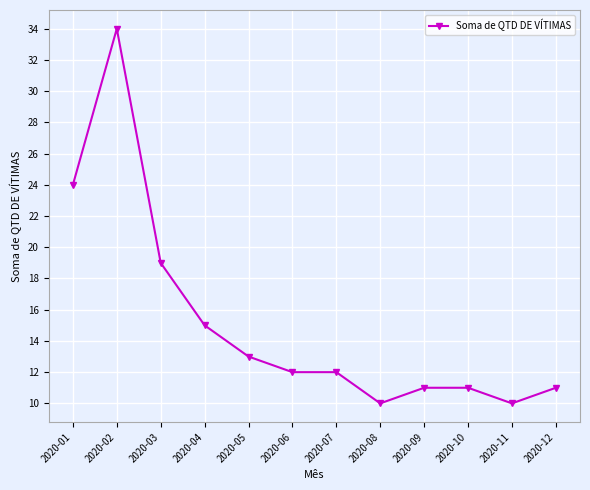

What is the value of the 1st point from the left?

24